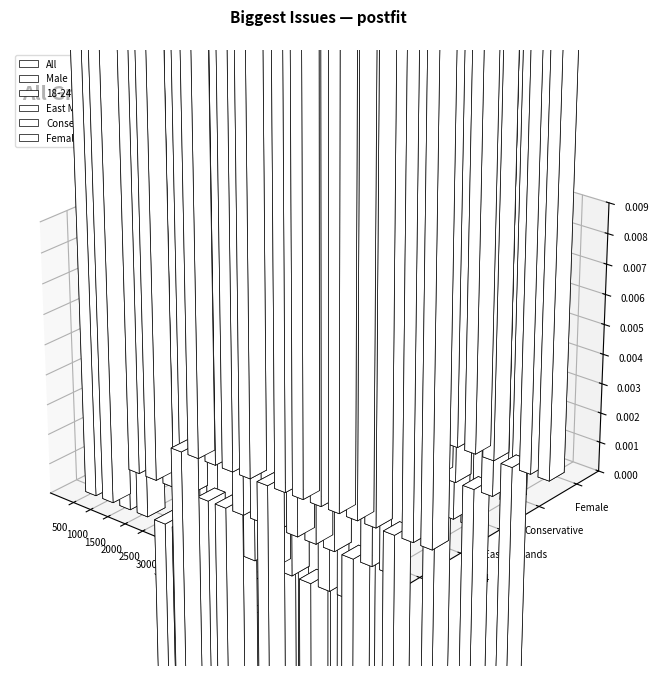

What are all the series names shown in the legend?

All, Male, 18-24, East Midlands, Conservative, Female